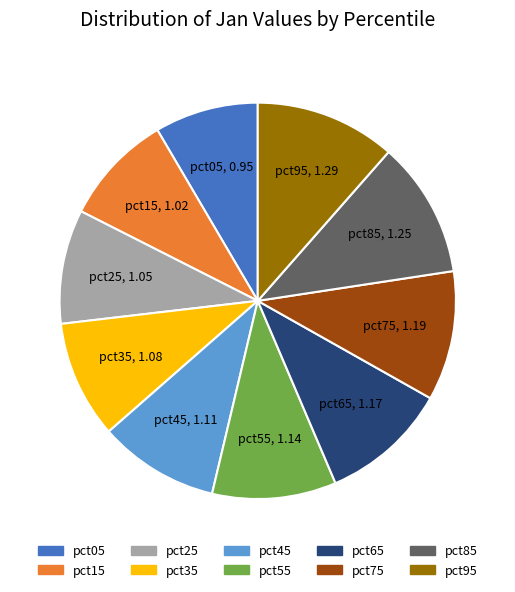

How many slices are in this pie chart?

10